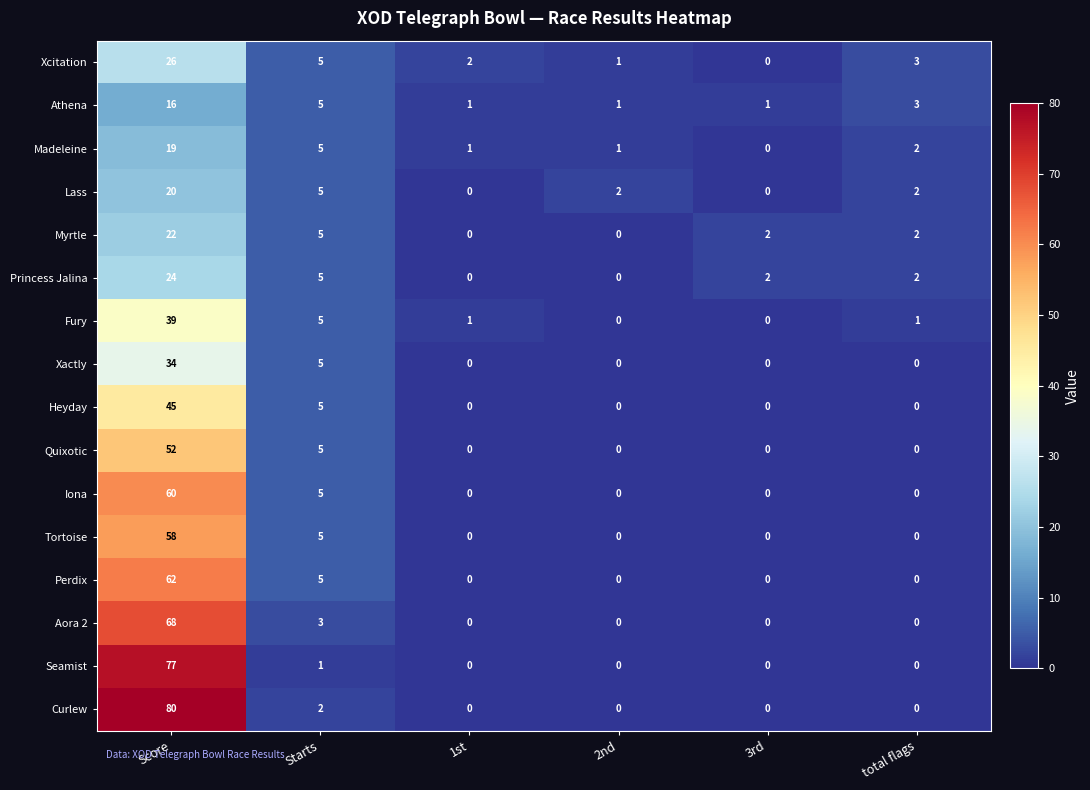

Rank the series by their maximum value, from lowest to highest.

Athena, Madeleine, Lass, Myrtle, Princess Jalina, Xcitation, Xactly, Fury, Heyday, Quixotic, Tortoise, Iona, Perdix, Aora 2, Seamist, Curlew